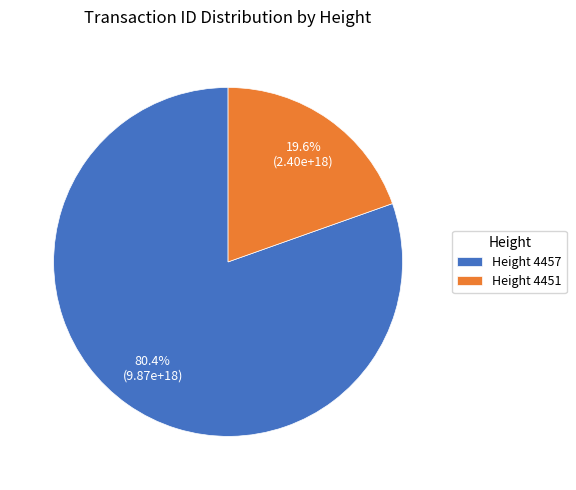

Count the number of slices in the pie.

2